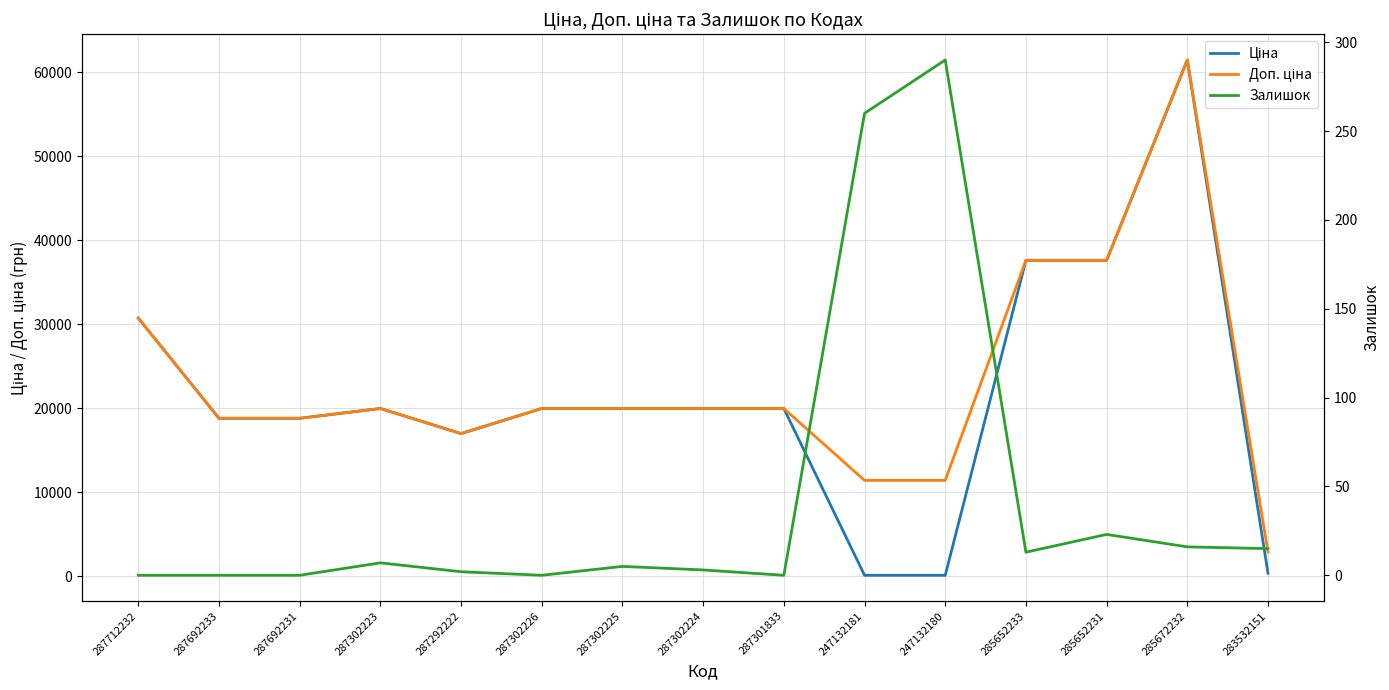

What is the value of the Доп. ціна point at the 7th from the left?

19964.2